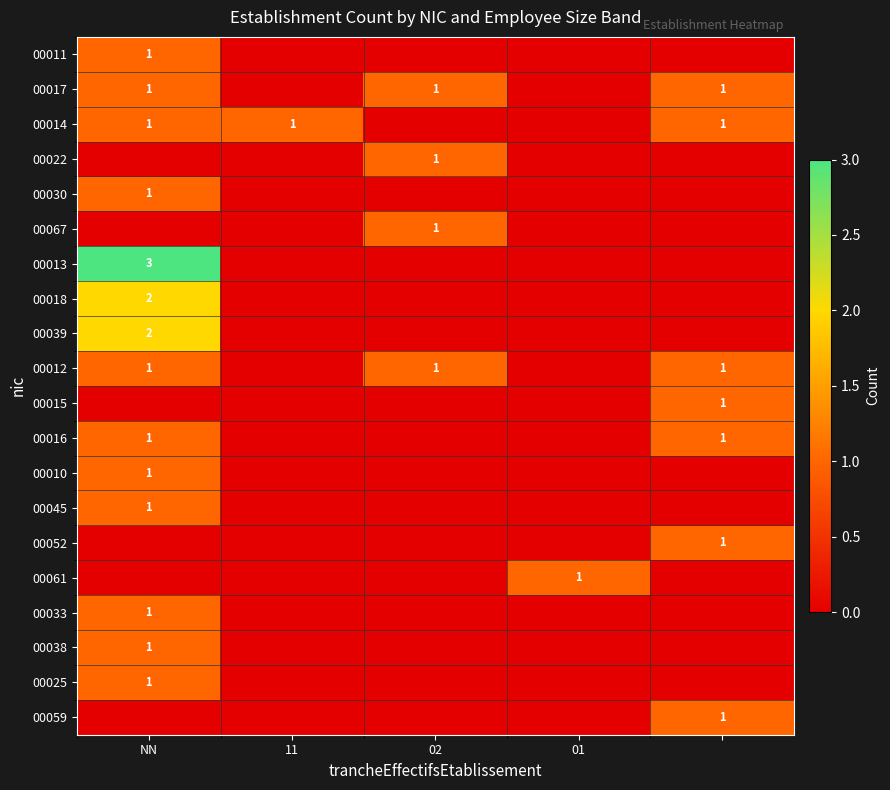

The value of 00018 at NN is 2. True or false?

True